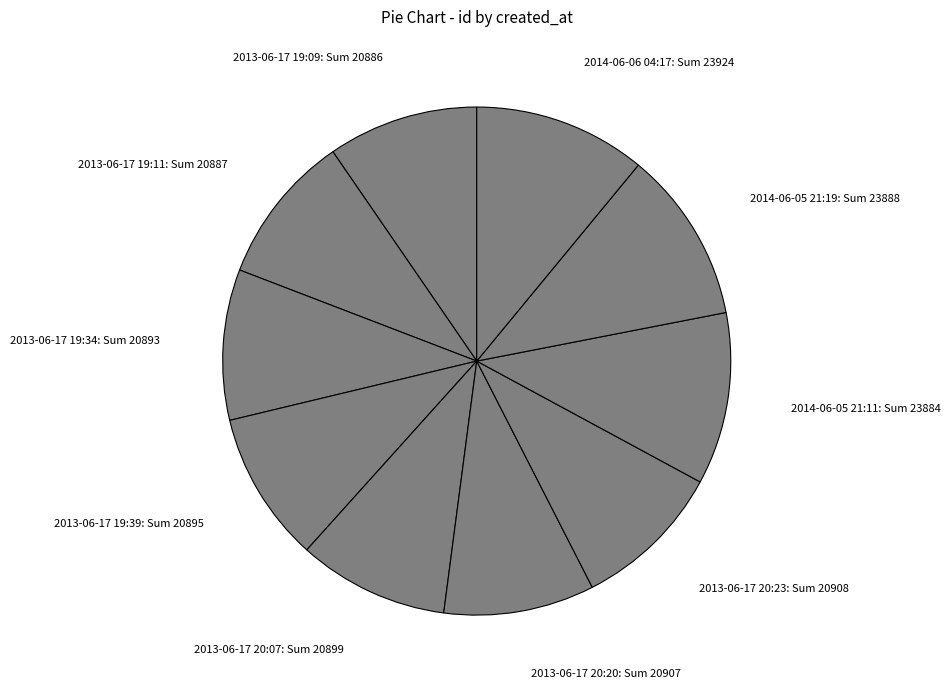

Combined, do 2013-06-17 20:07: Sum 20899 and 2014-06-05 21:19: Sum 23888 account for over 50%?

No